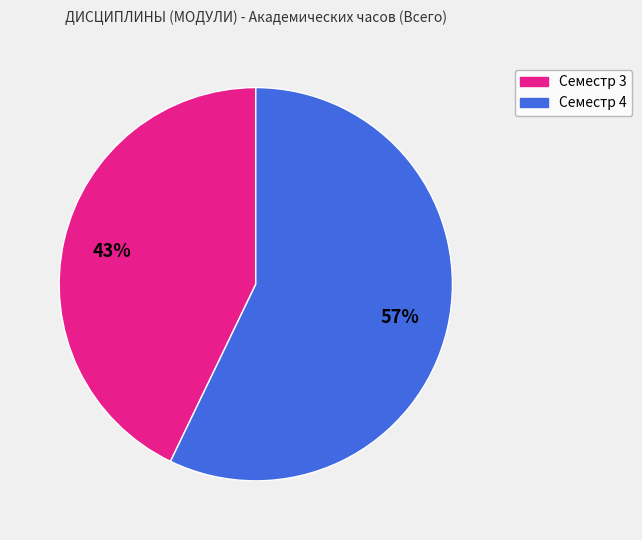

What percentage is the Семестр 3 slice, to the nearest percent?

43%